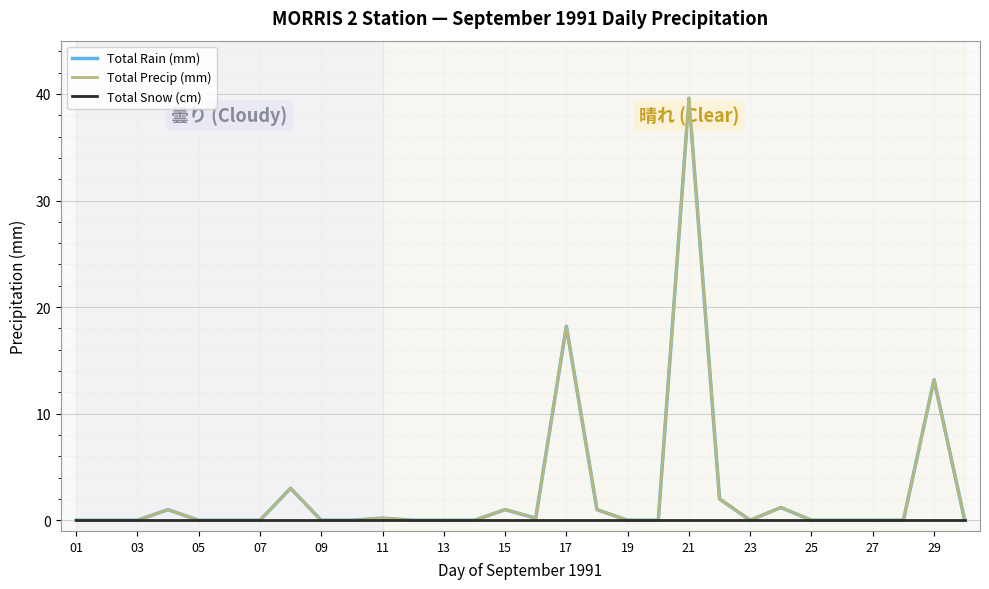

Is this an area chart (filled region under the line)?

No